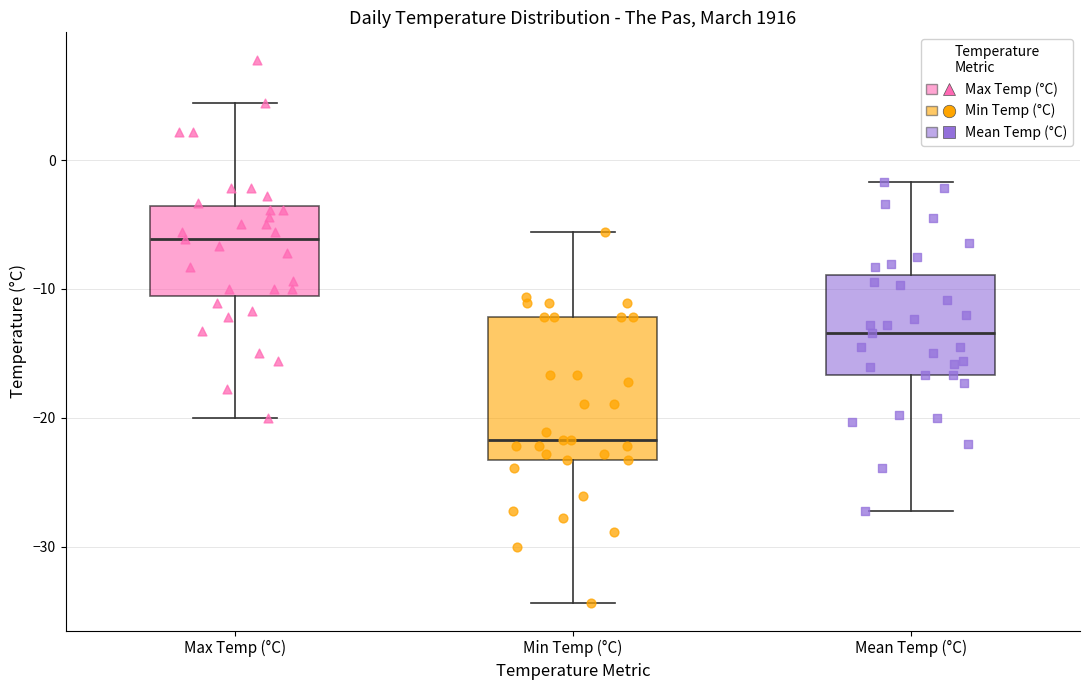

Which box has the highest median line?

Max Temp (°C)